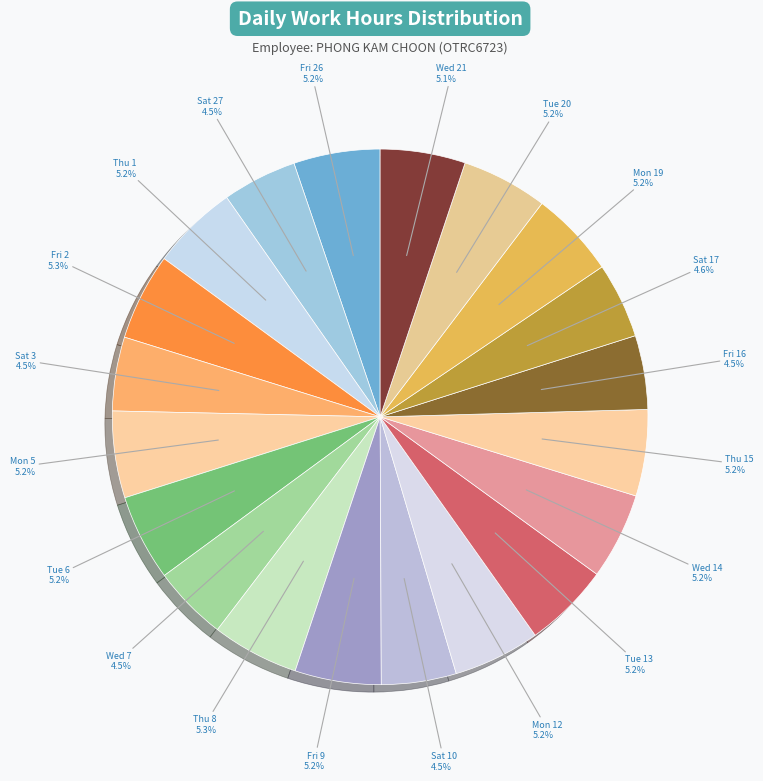

Count the number of slices in the pie.

20